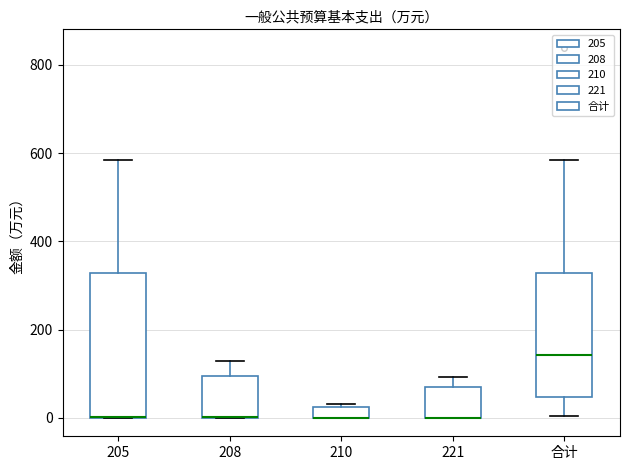

Where is the upper edge of the box for 合计 on the y-axis? The values are not printed on the chart, so give them approximately, as read against the axis.

320